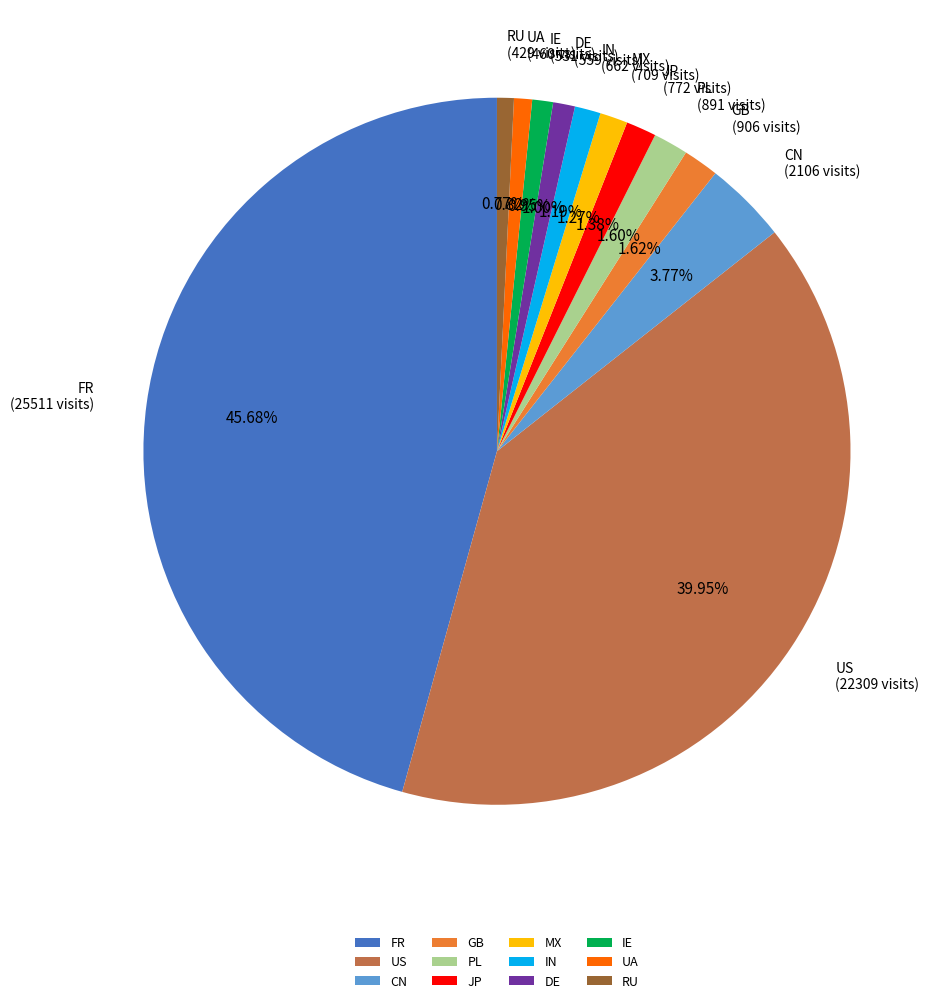

Approximately how many times larger is the value at IE compared to GB?

0.6